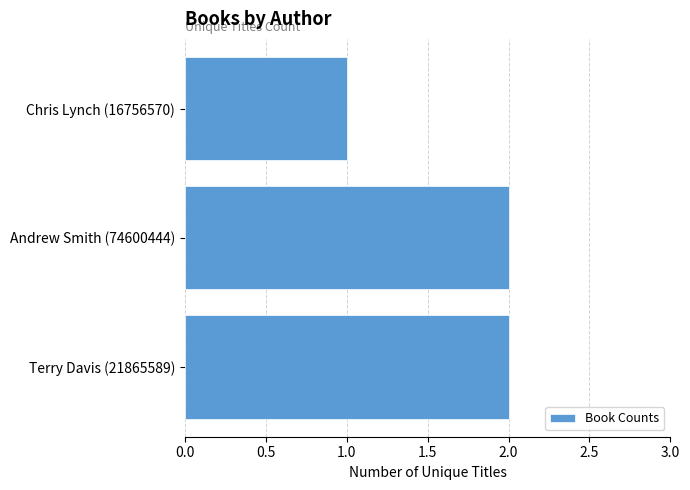

What is the smallest value displayed?

1